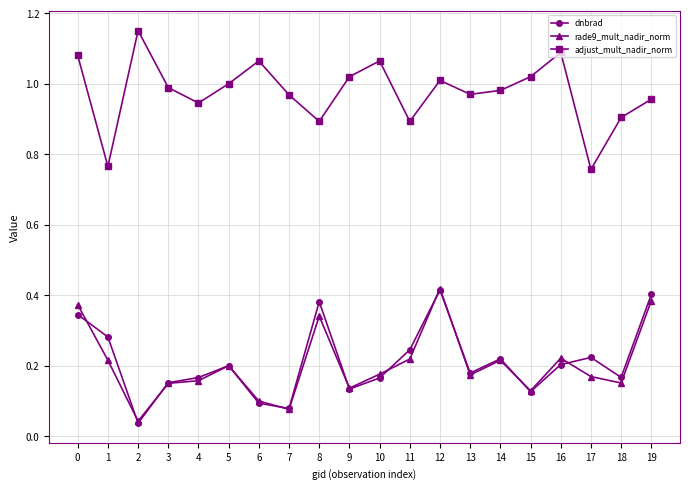

What is the spread (max minus min) of values at 19?

0.6